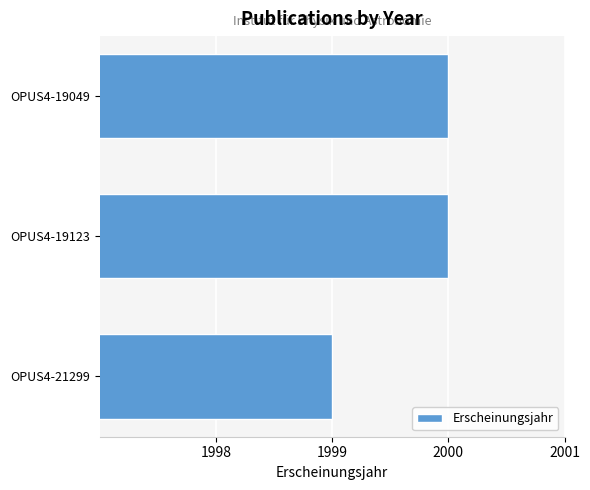

How many series are shown in this chart?

1